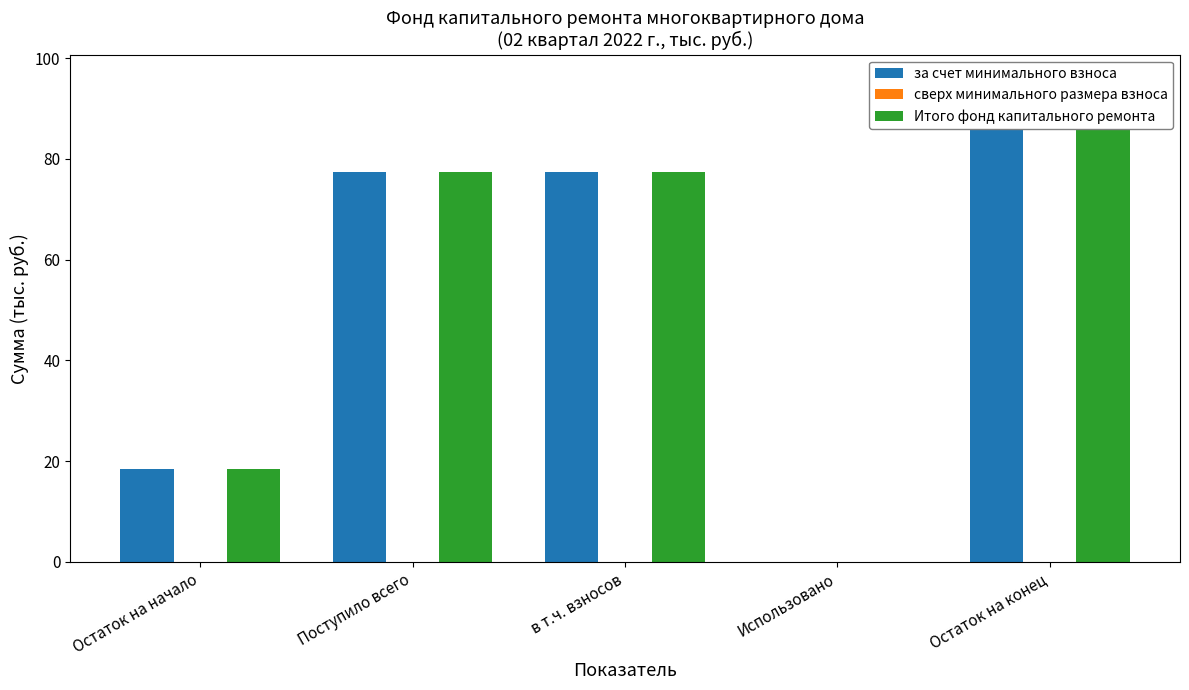

The Итого фонд капитального ремонта series shows 95.9 at Остаток на конец. True or false?

True